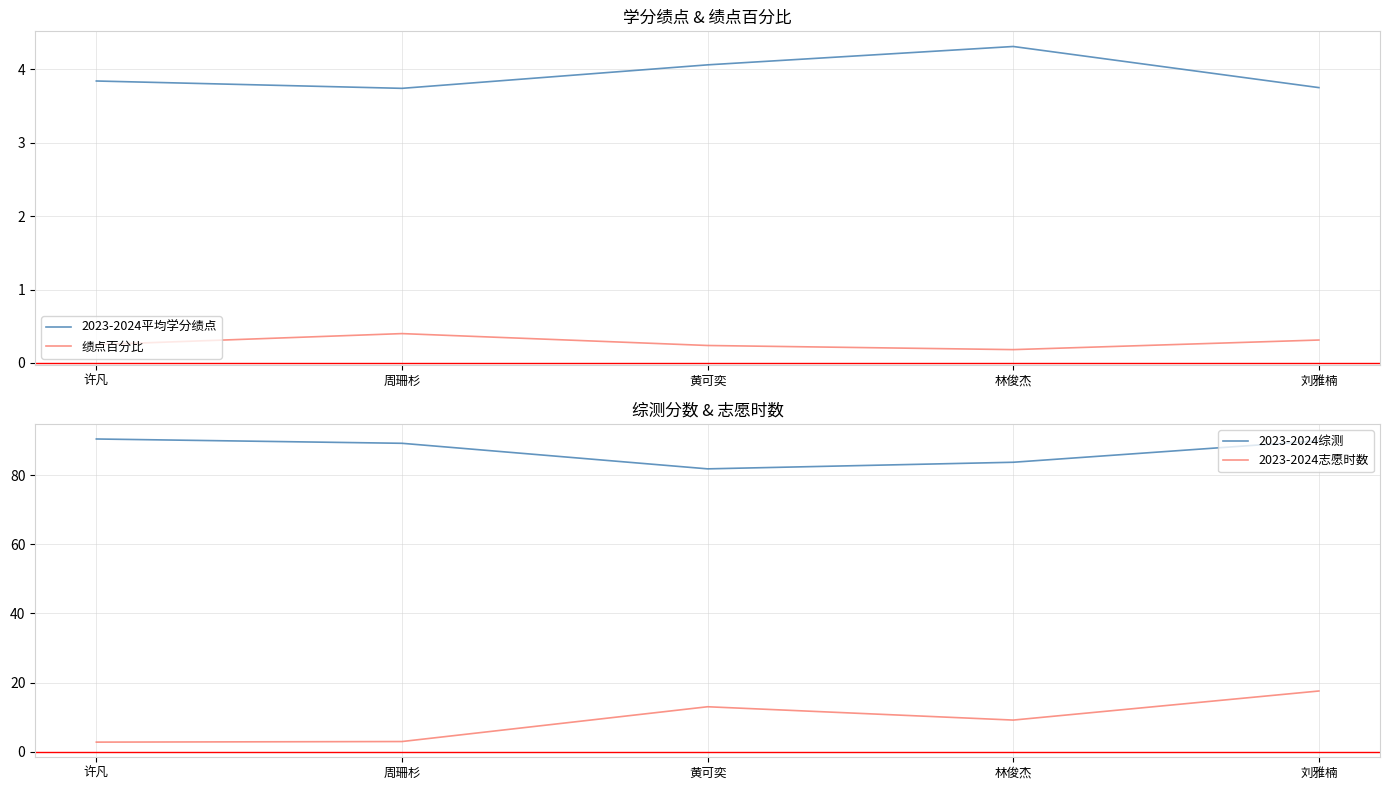

What is the total value across all series at 黄可奕?

99.1